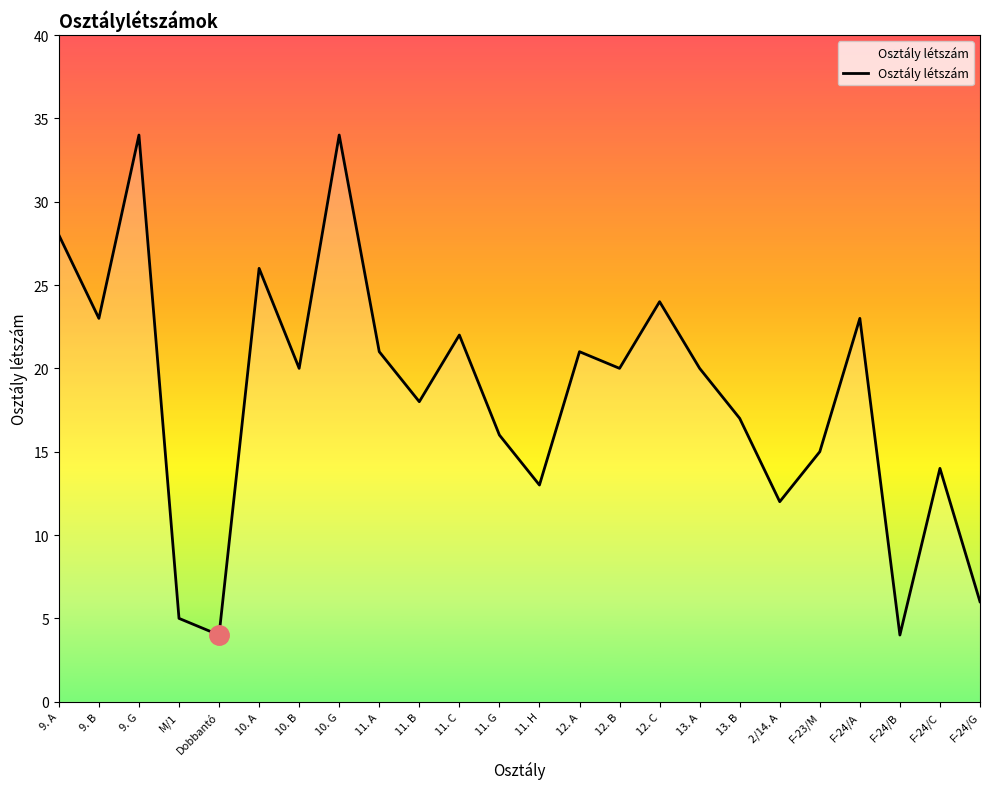

Between 13. B and 9. A, which is larger?

9. A